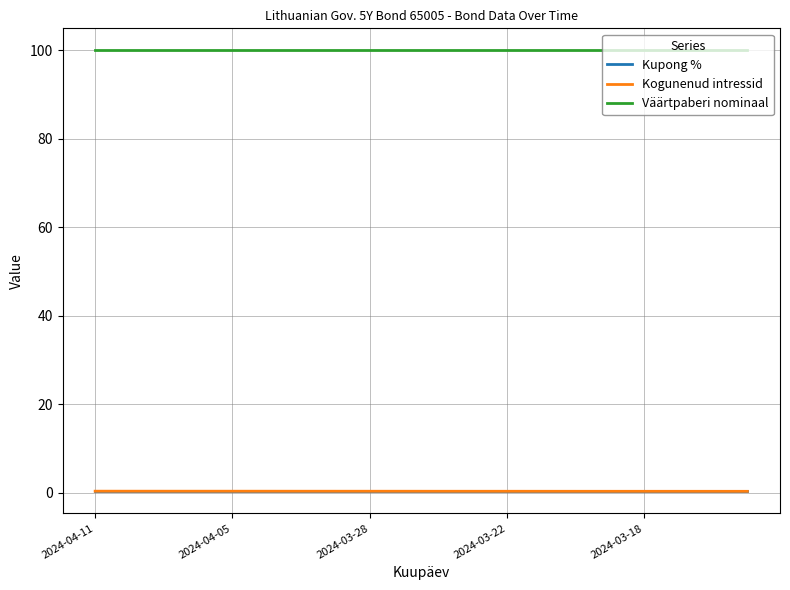

What is the lowest value of the Väärtpaberi nominaal series?

100.0